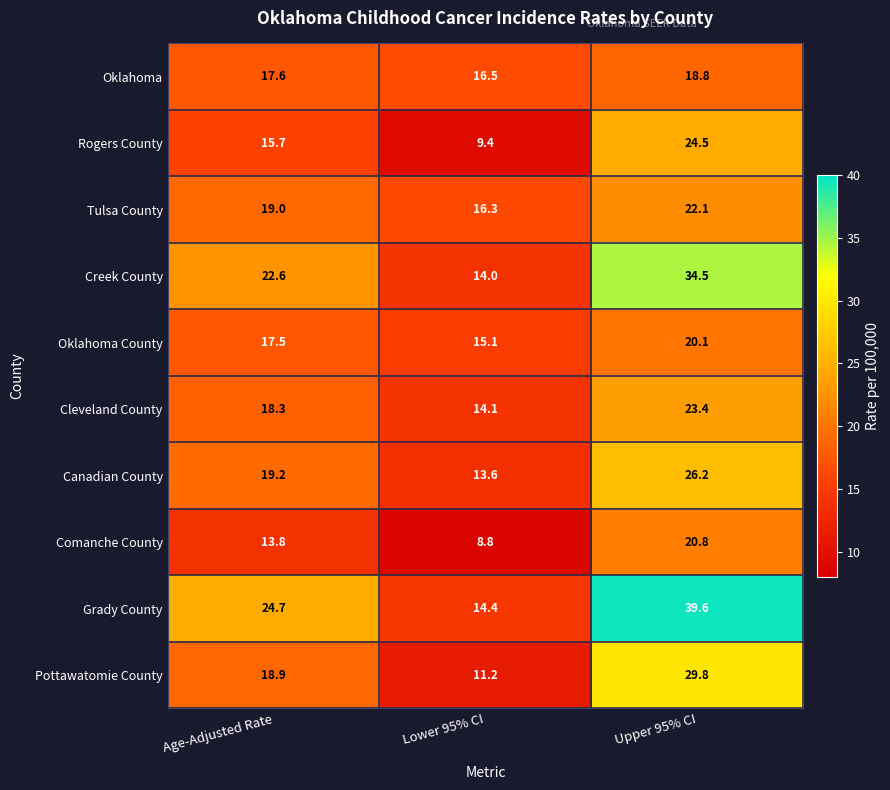

How many distinct data groups are displayed?

10